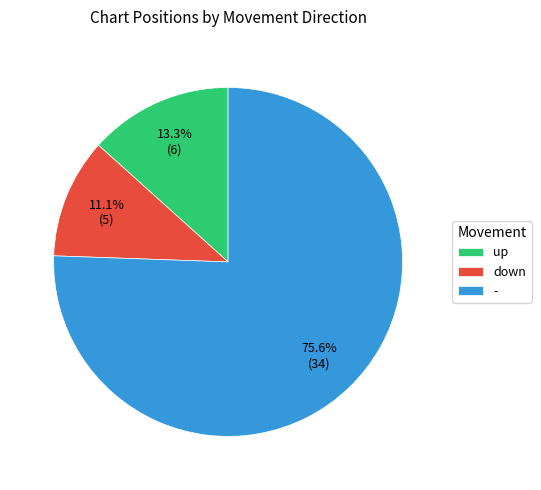

What is the largest slice in the pie chart?

-